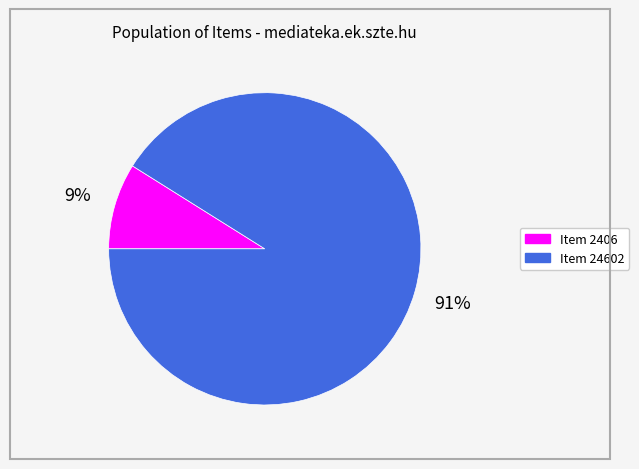

To the nearest percent, what percentage of the pie is Item 2406?

9%